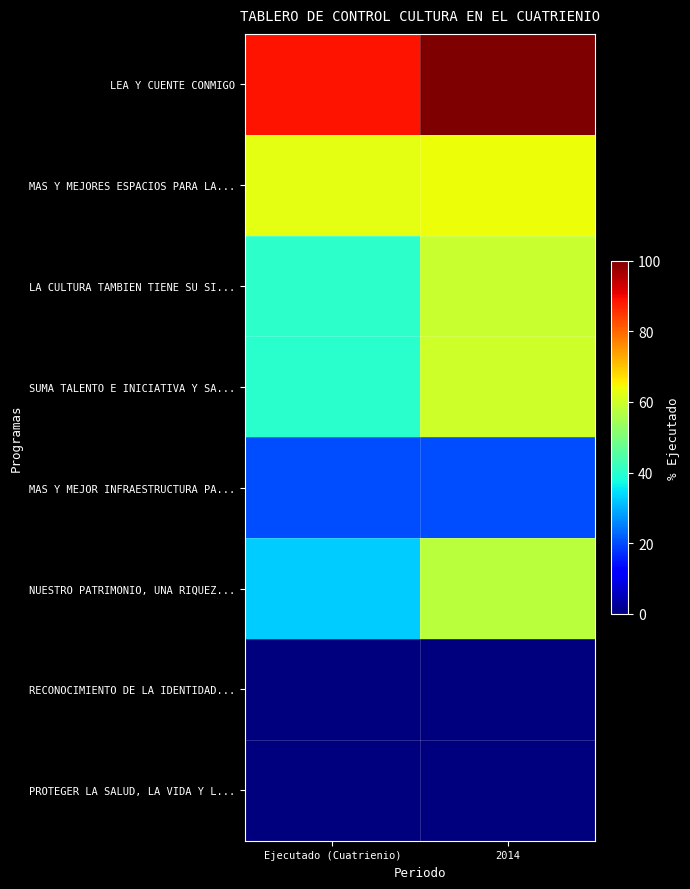

At how many categories does at least one series exceed 72?

2